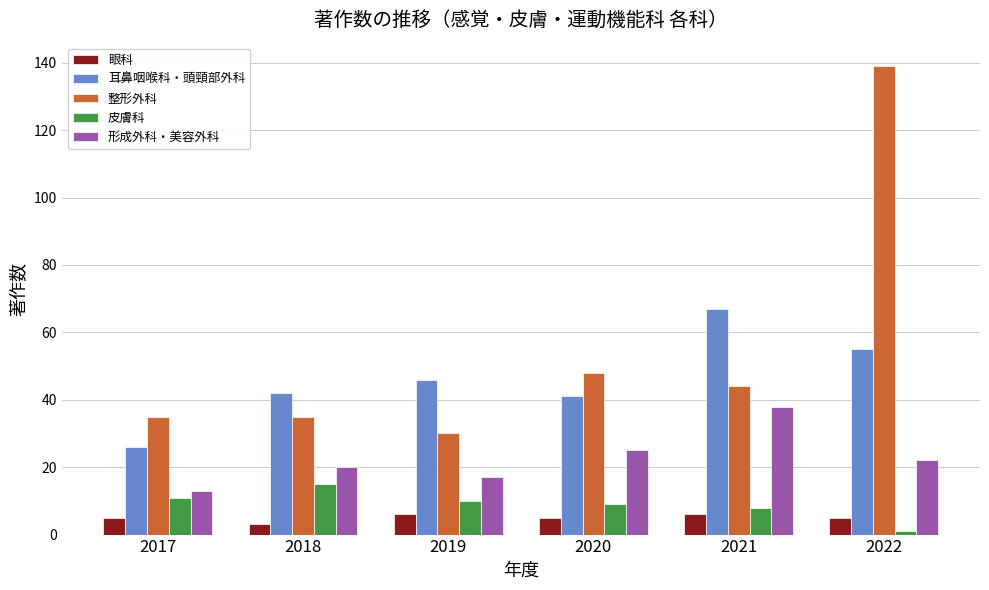

What is the value of the 形成外科・美容外科 bar at the 6th from the left?

22